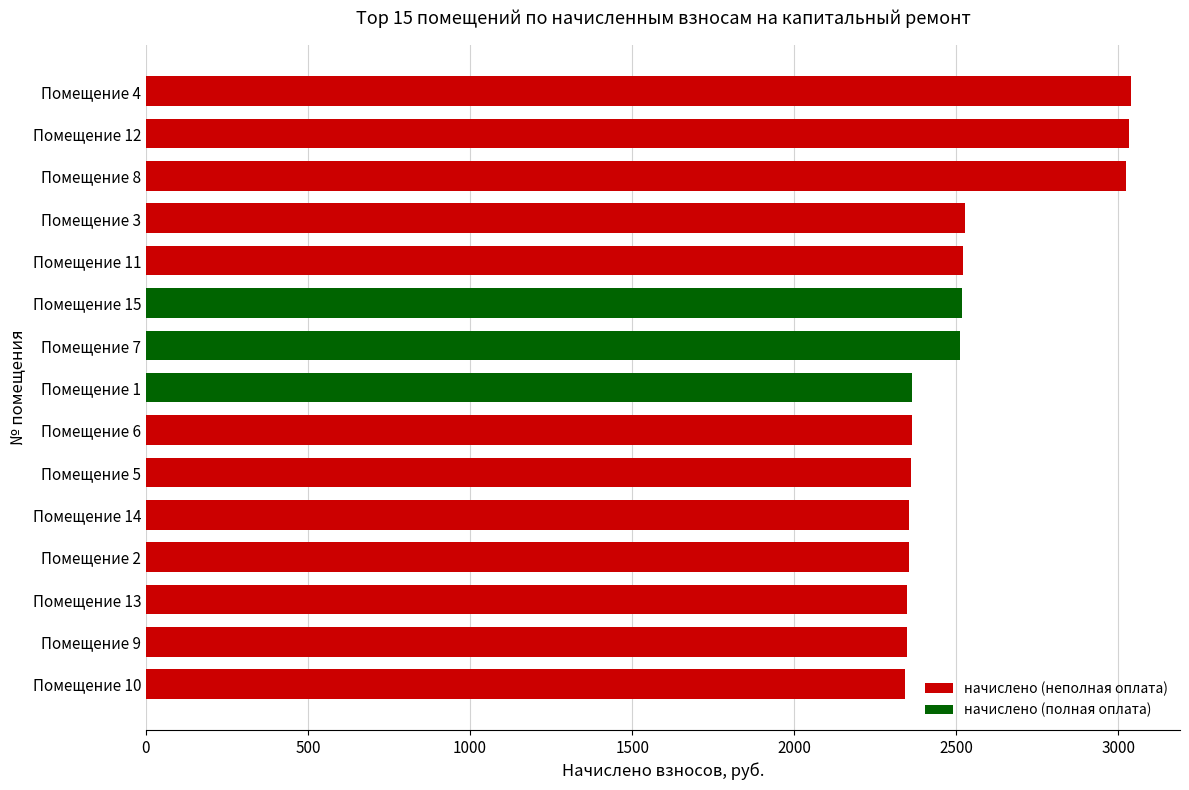

What is the average value?

2533.5